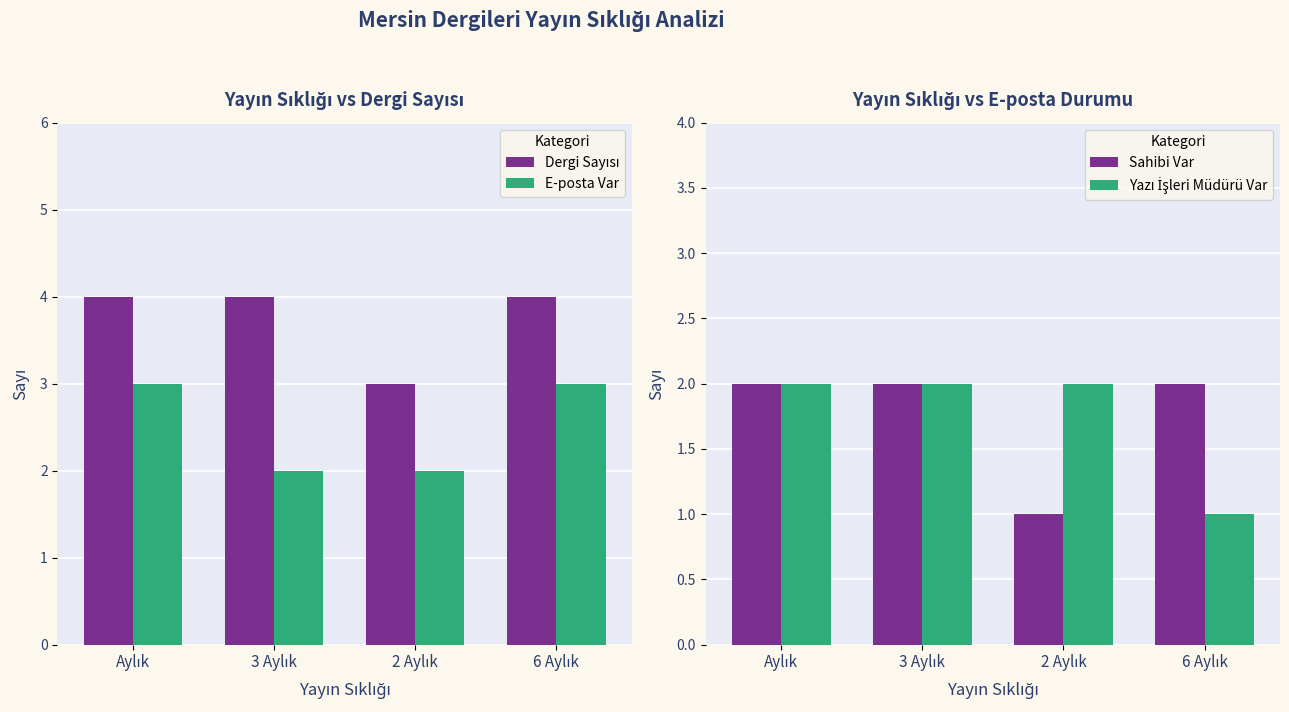

Which series changed the most between 3 Aylık and 2 Aylık?

Dergi Sayısı